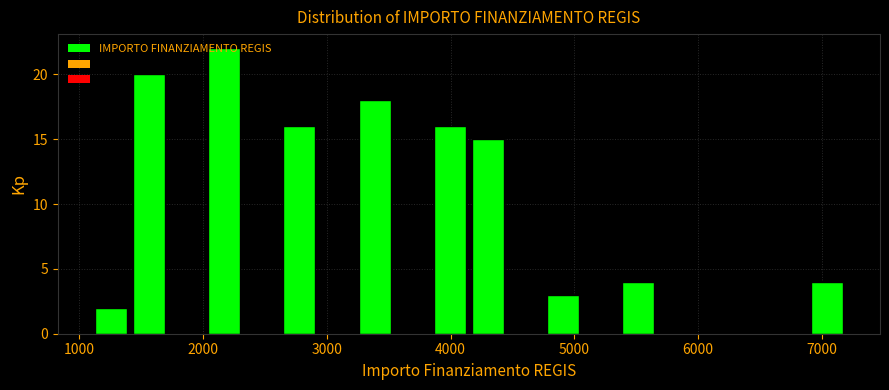

Around what value on the x-axis is the tallest bar? Give the approximate position of its centre, as read against the axis.

2200